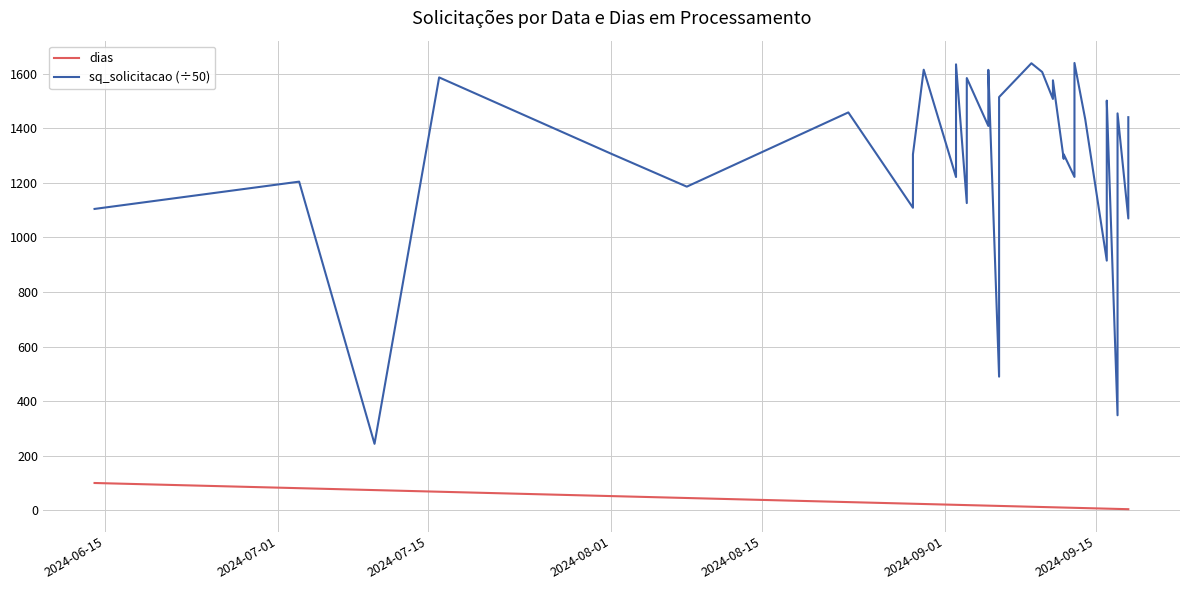

At how many categories does at least one series exceed 1308?

21